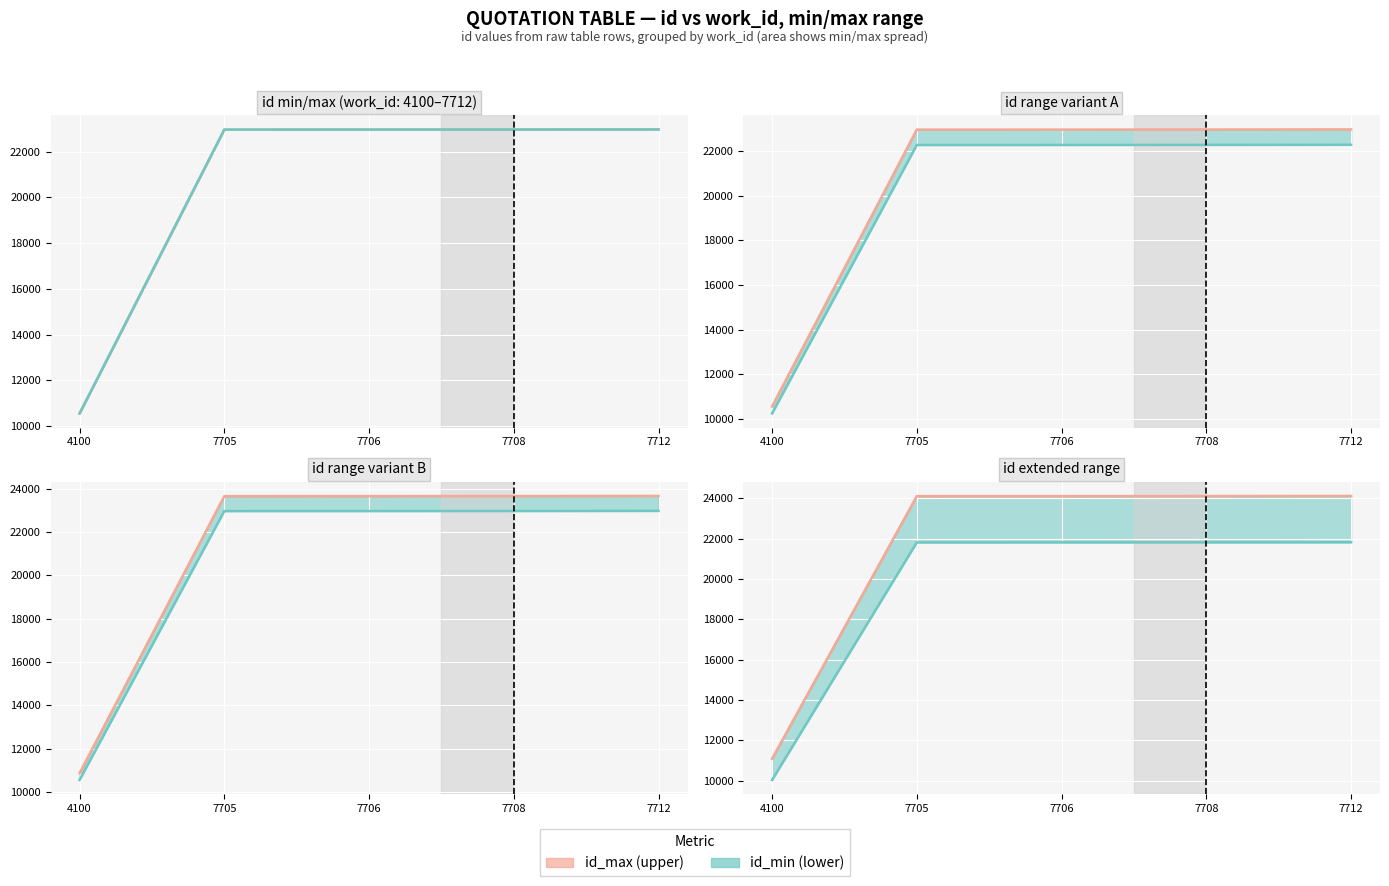

True or false: id_max and id_min cross at least once.

False